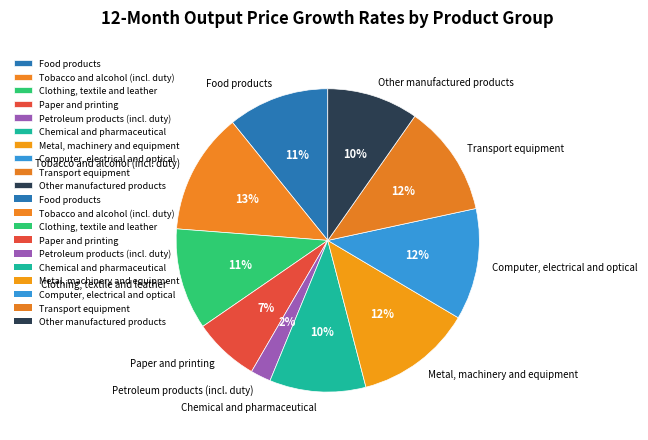

Is it true that Metal, machinery and equipment is 22% of the pie?

False